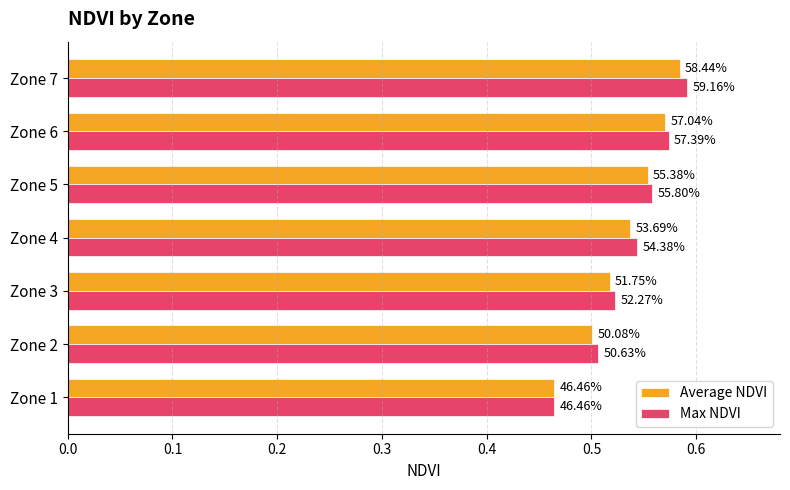

Which series has the largest total across all categories?

Max NDVI